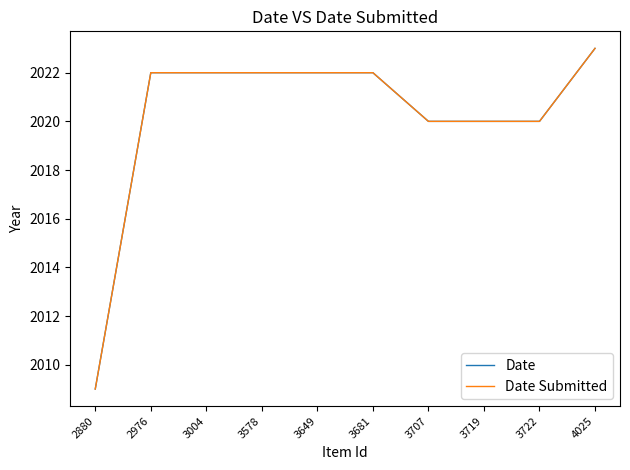

True or false: Date Submitted has more than 1 interior local peaks.

False